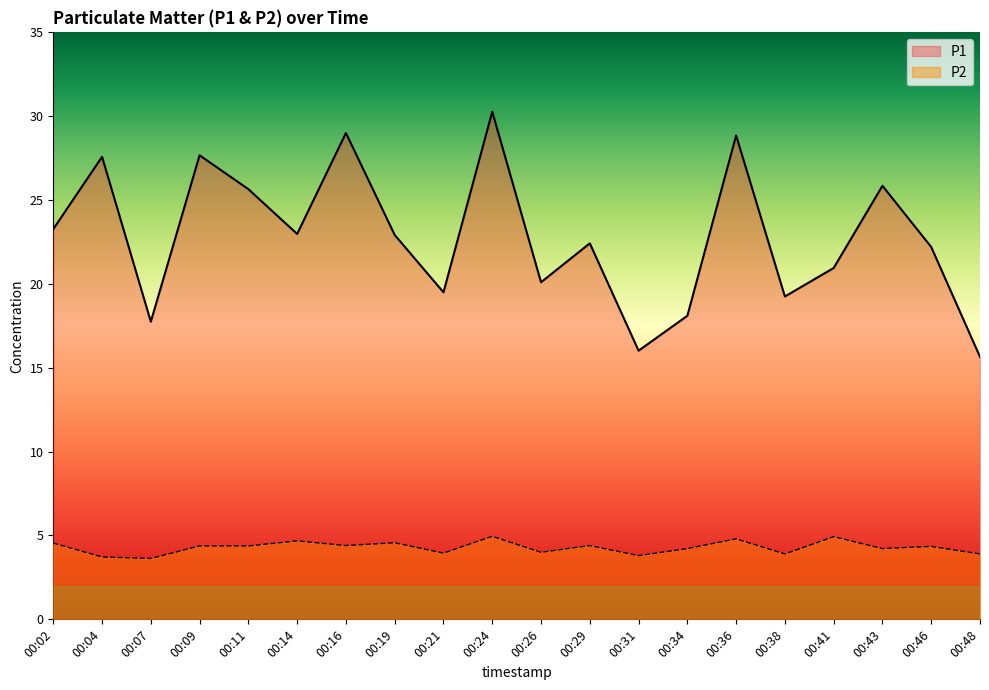

True or false: P2 has more than 0 points higher than both neighbors.

True